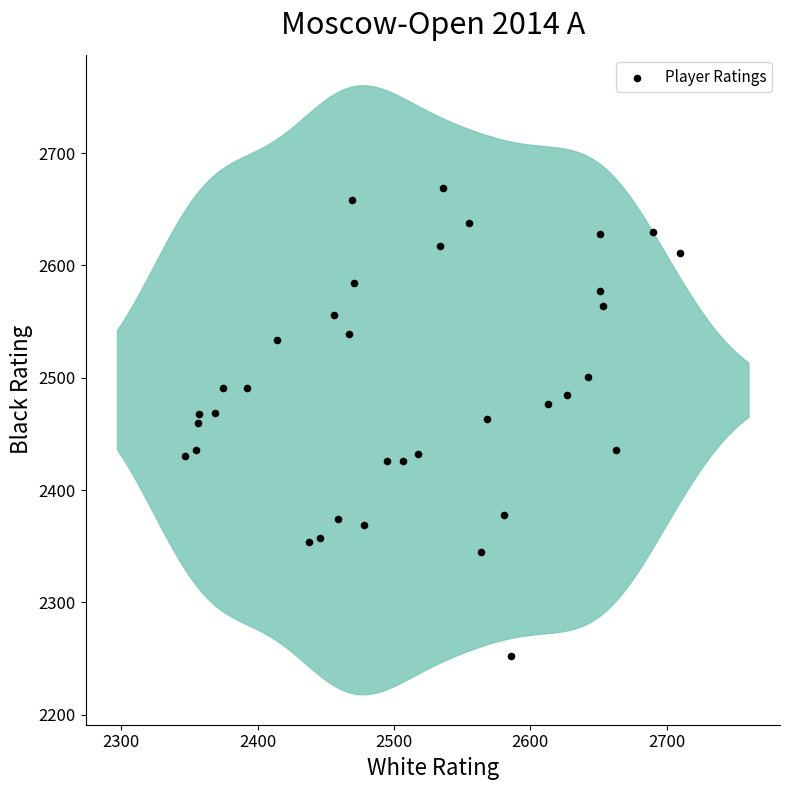

What is the range of Y values (max minus min)?

417